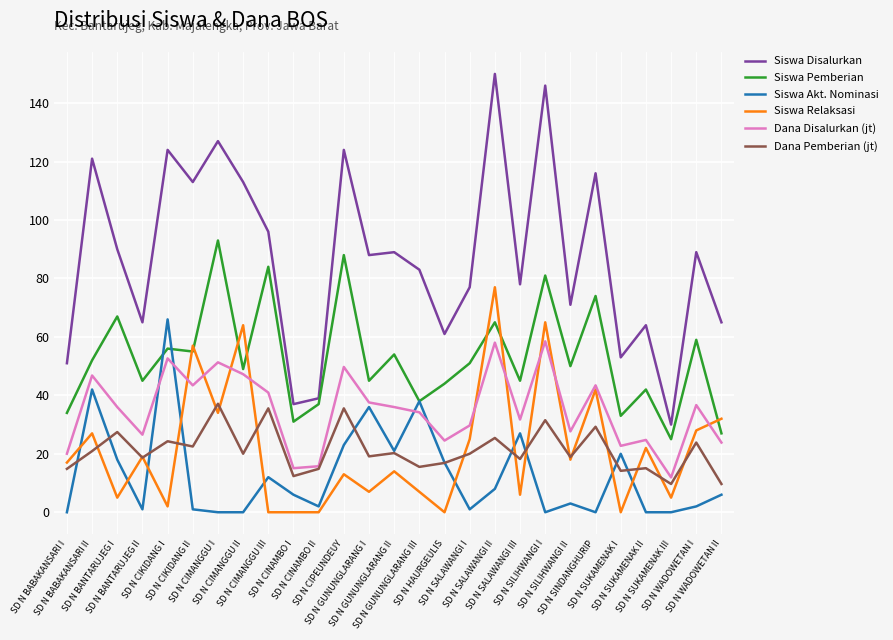

Which series has the largest range (max minus min)?

Siswa Disalurkan